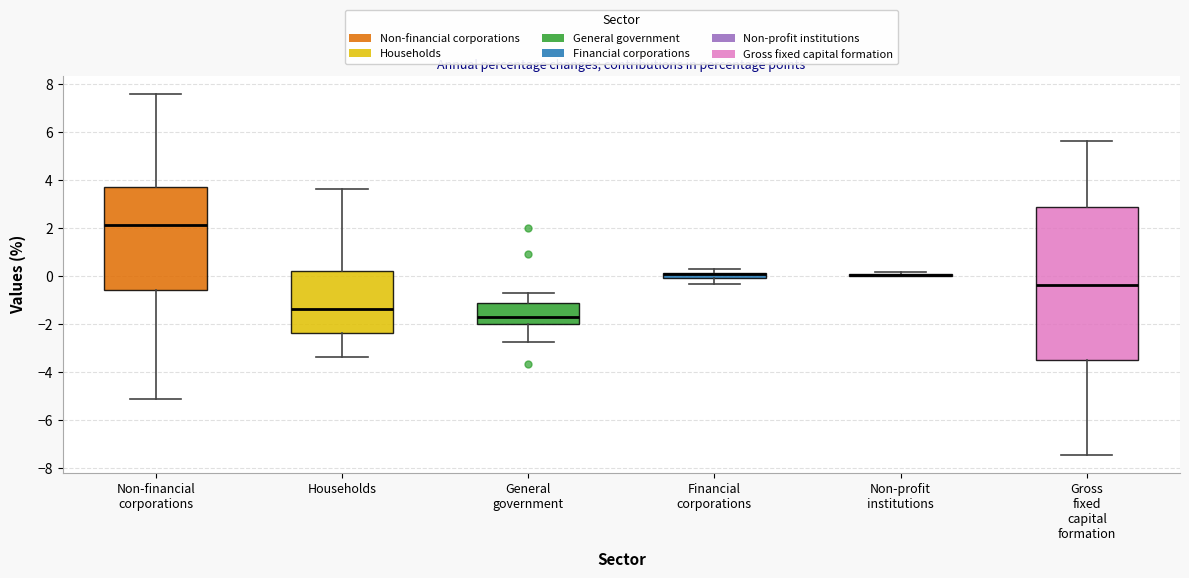

Comparing the boxes themselves (not the whiskers), which one is the tallest?

Gross fixed capital formation